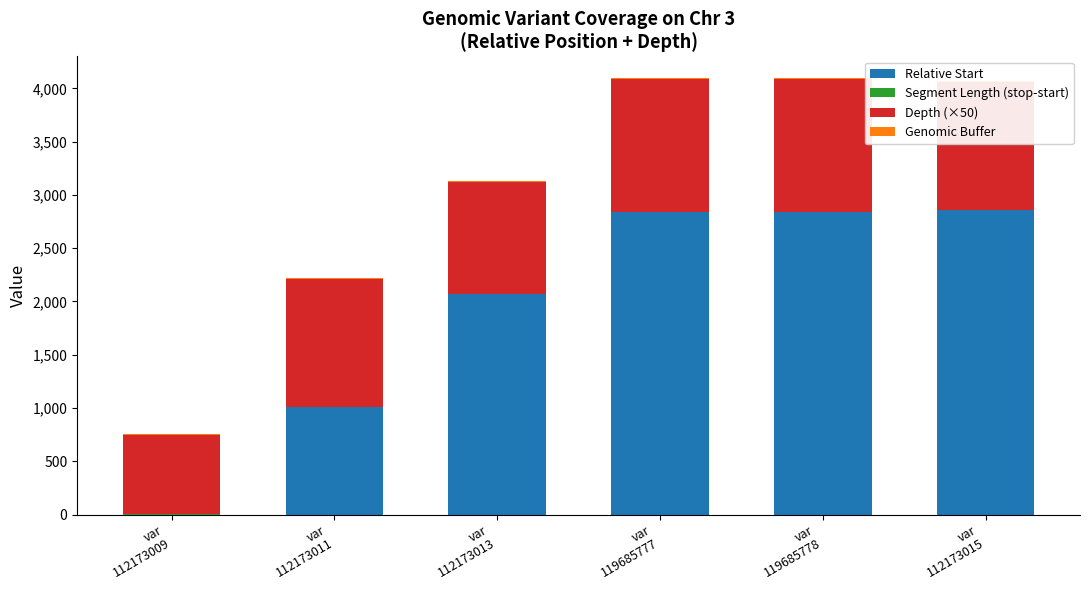

At which category does the chart reach its minimum across all series?

var
112173009